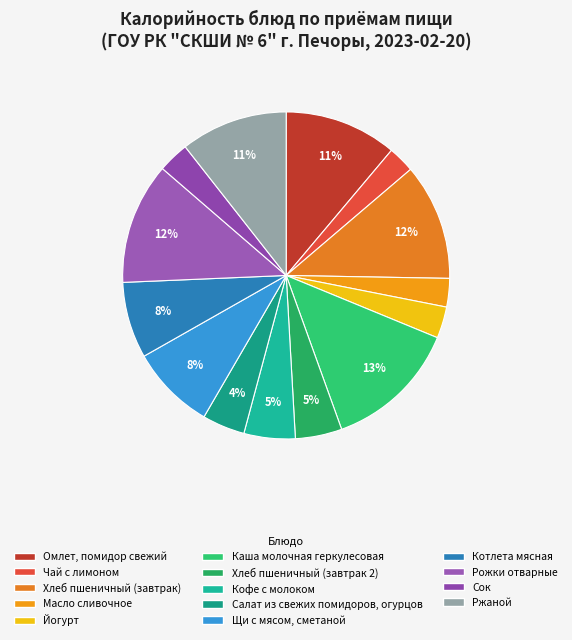

Do Чай с лимоном and Рожки отварные together represent more than half of the pie?

No